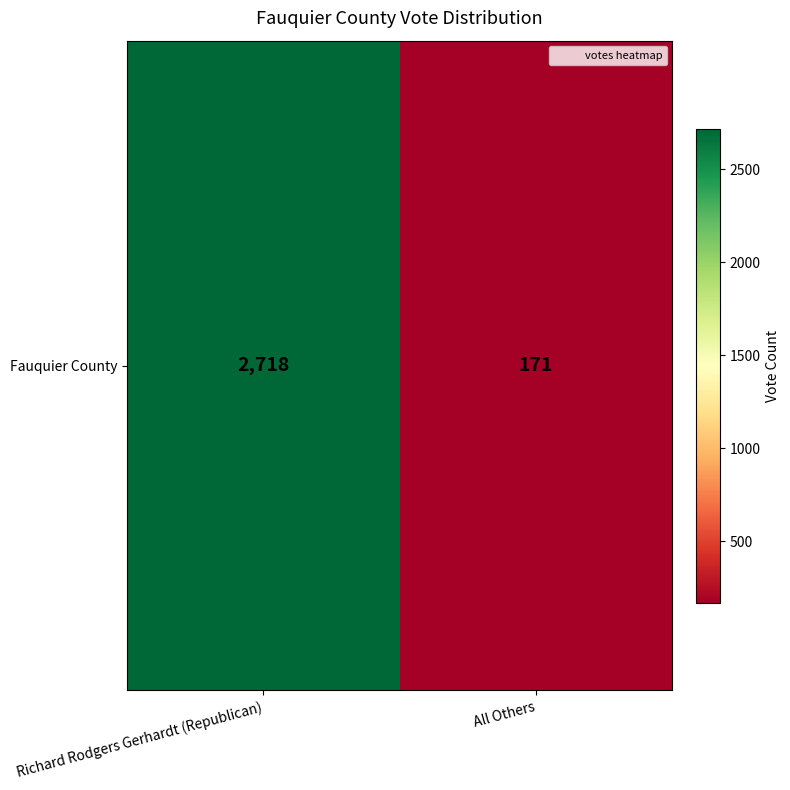

Reading left to right, extract all data points from this chart.

2718	171